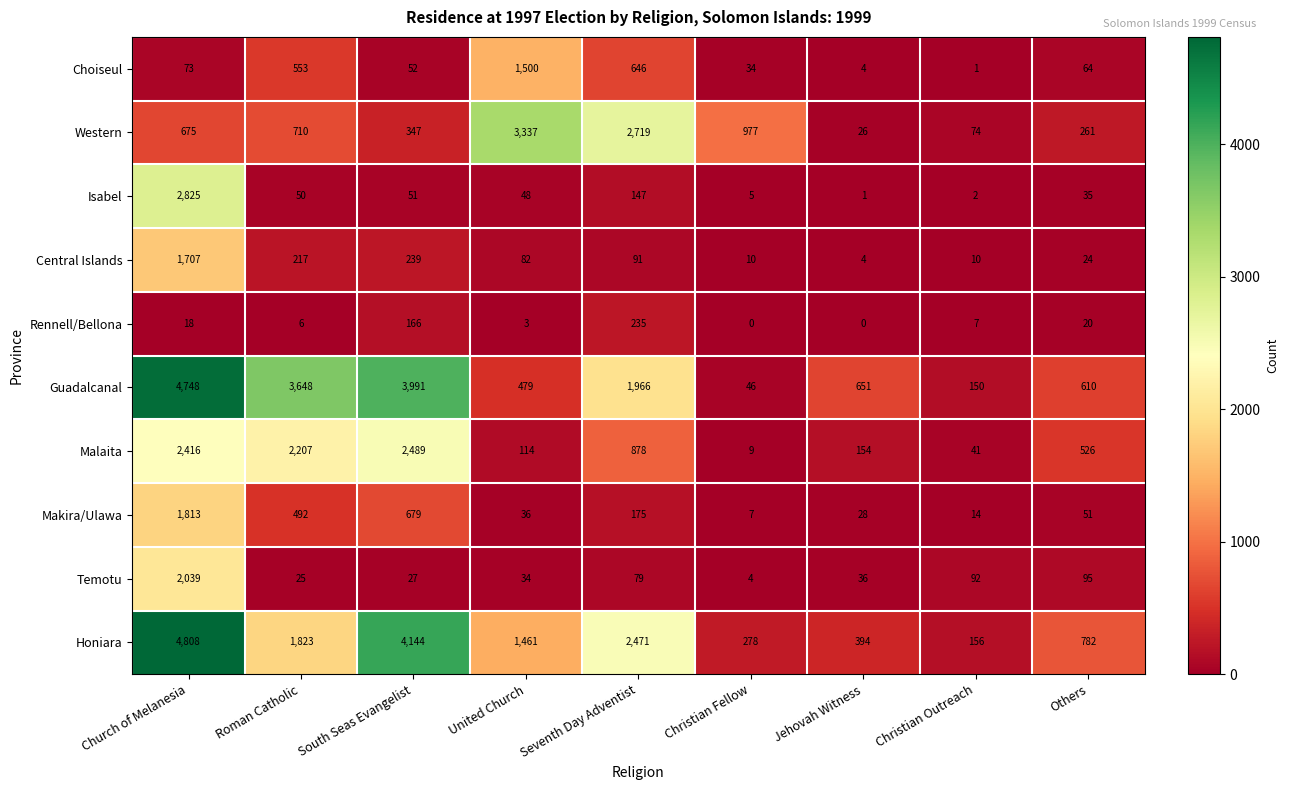

What is the difference between the Guadalcanal values at Seventh Day Adventist and Christian Fellow?

1920